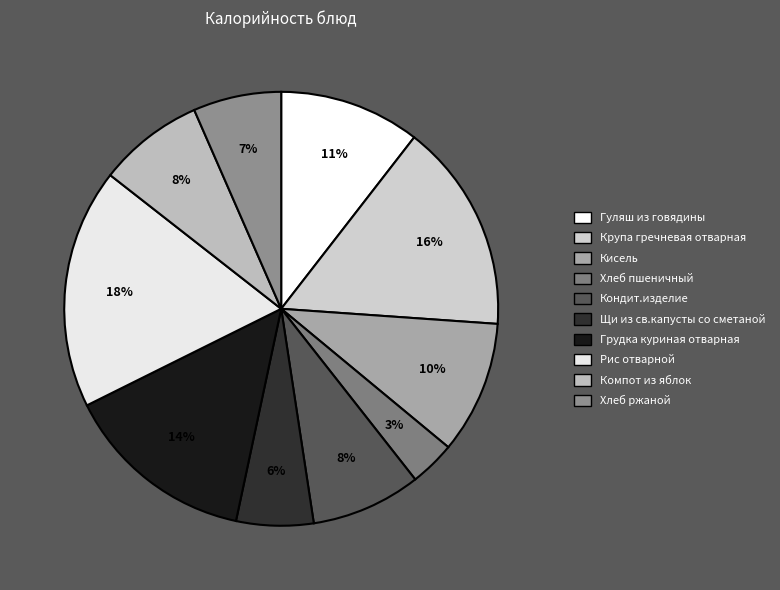

What percentage is the Щи из св.капусты со сметаной slice, to the nearest percent?

6%